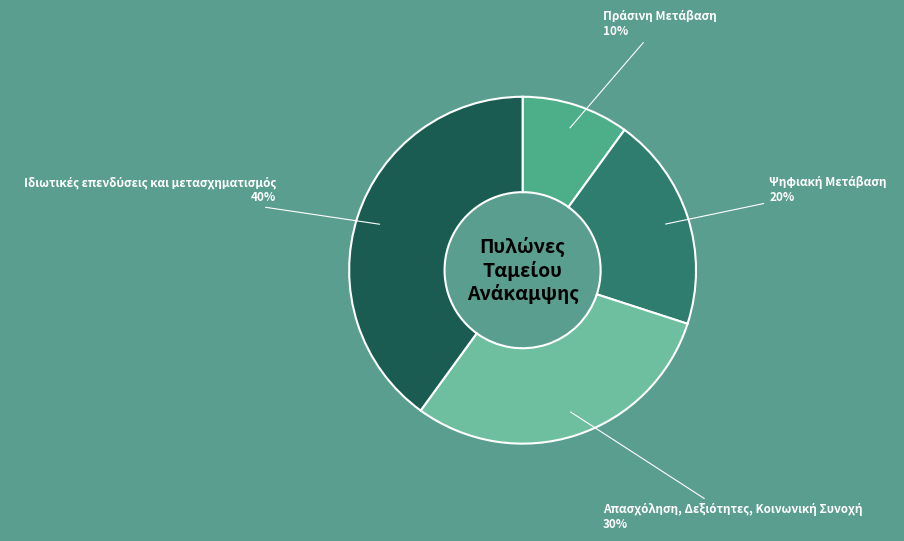

To the nearest percent, what is the difference between the largest and smallest slice percentages?

30%